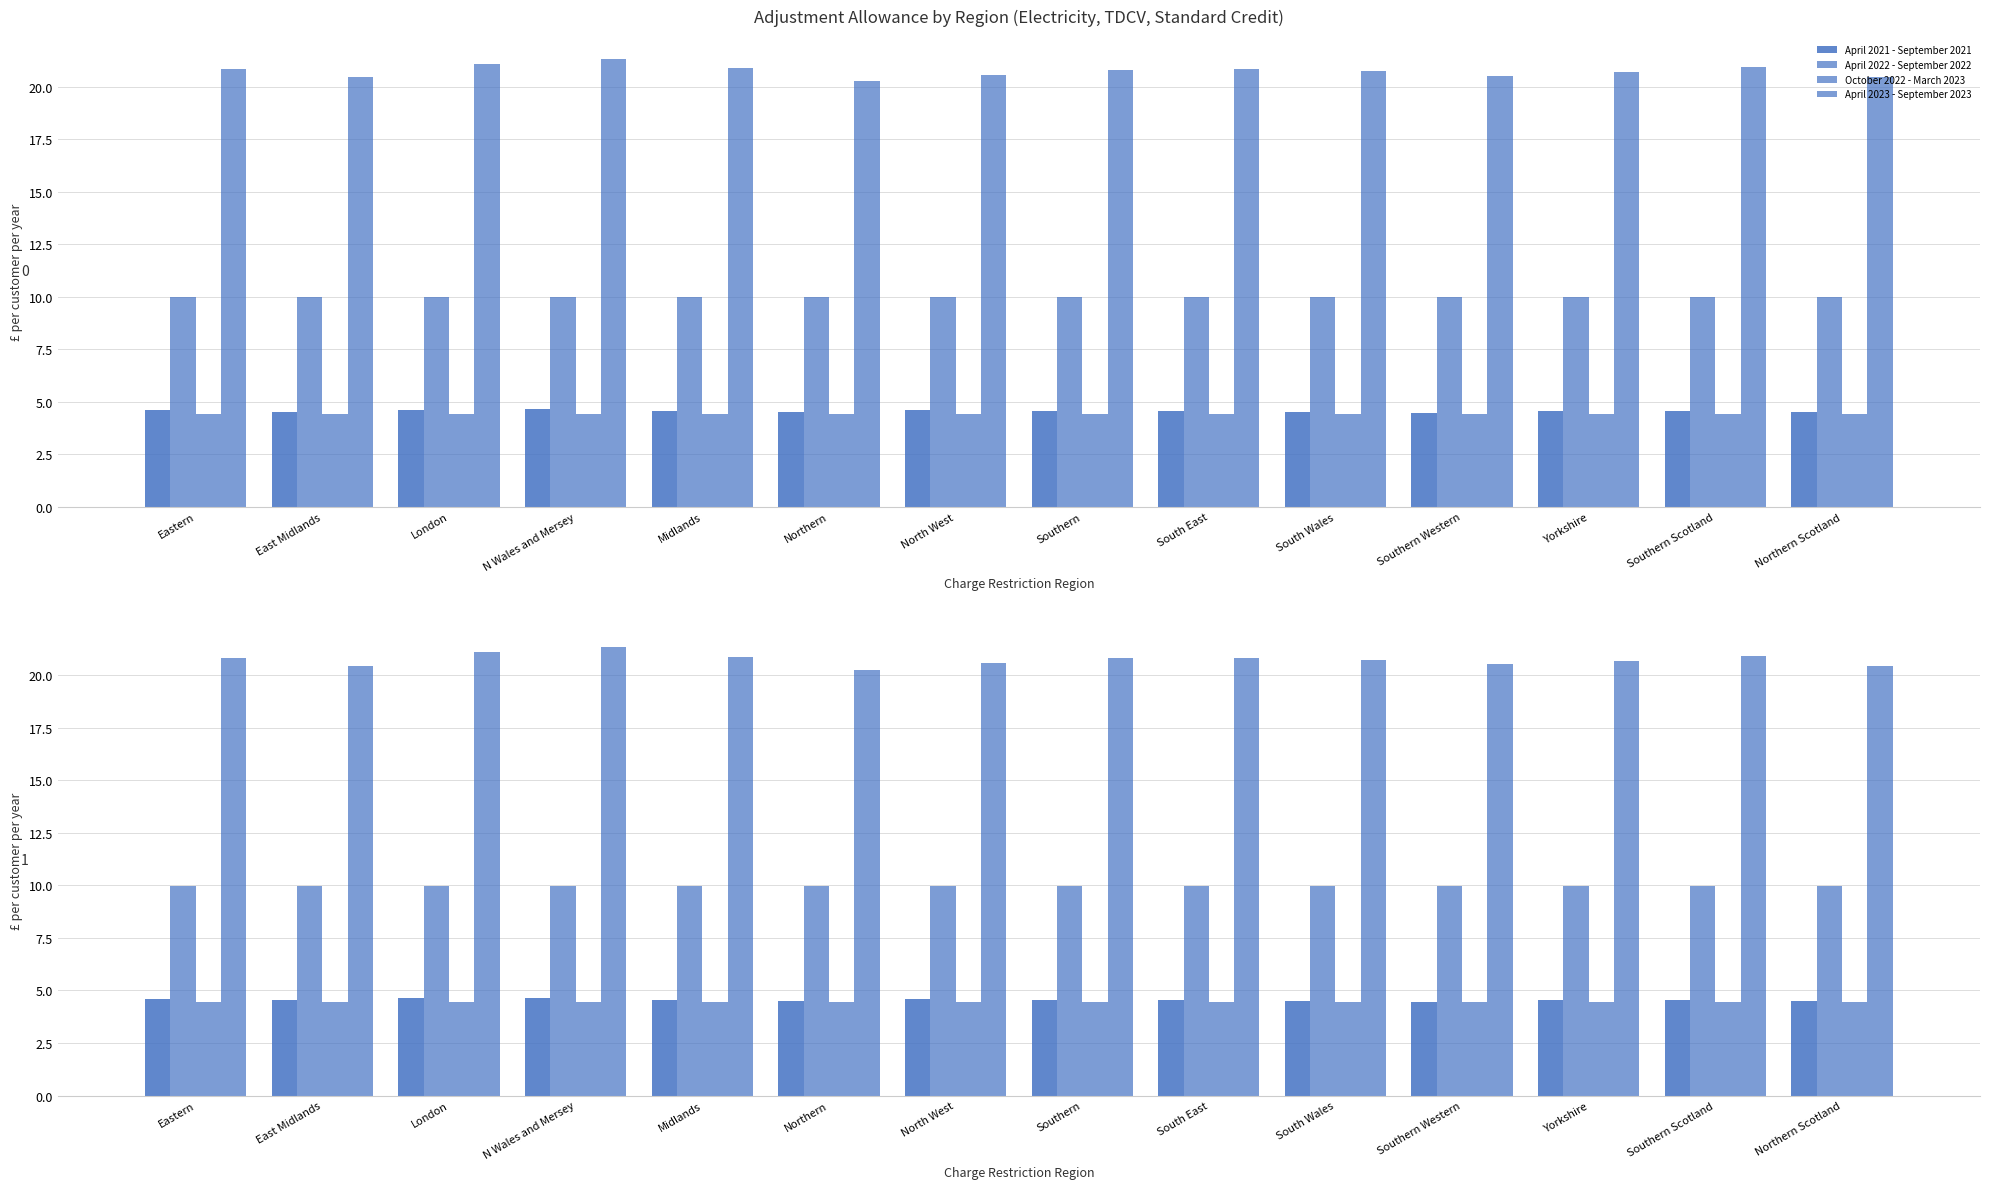

Which series has the largest total across all categories?

April 2023 - September 2023